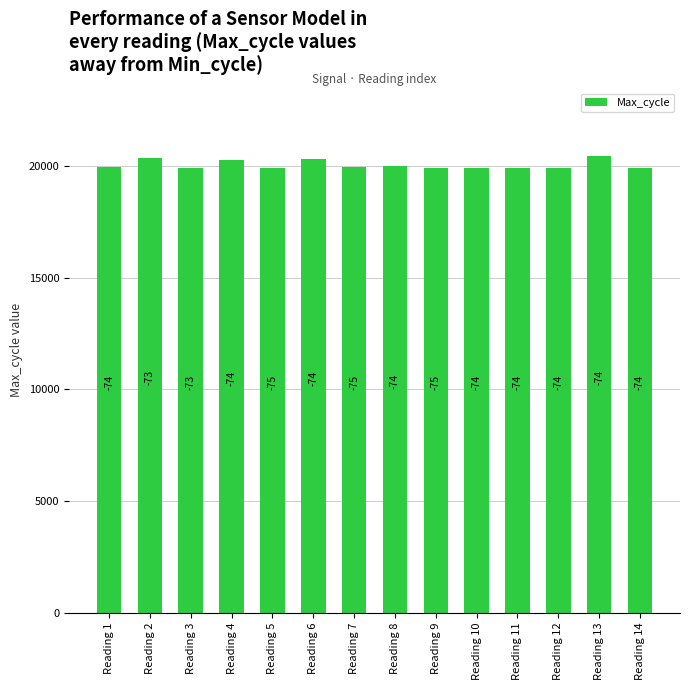

What is the difference between the second highest and minimum values?

461